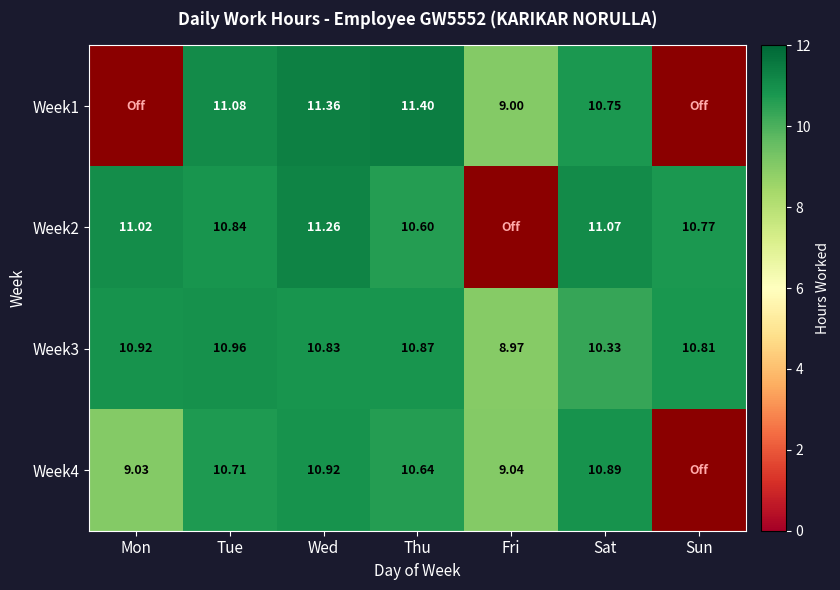

Which has a higher value, Tue or Fri?

Tue